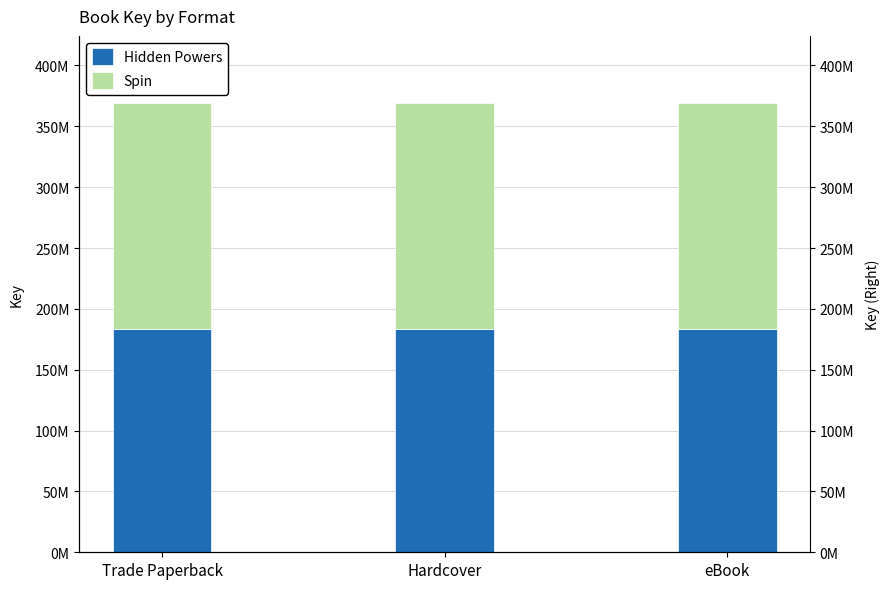

Is it true that Spin equals 311484895 at Trade Paperback?

False